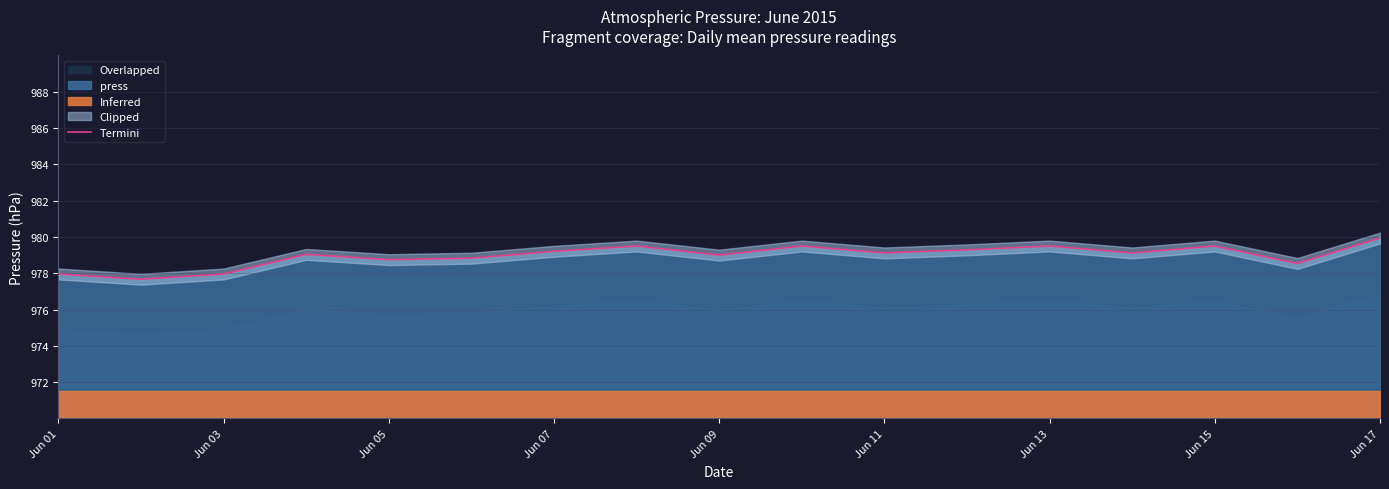

How many points are lower than both their immediate neighbors (excluding endpoints)?

6